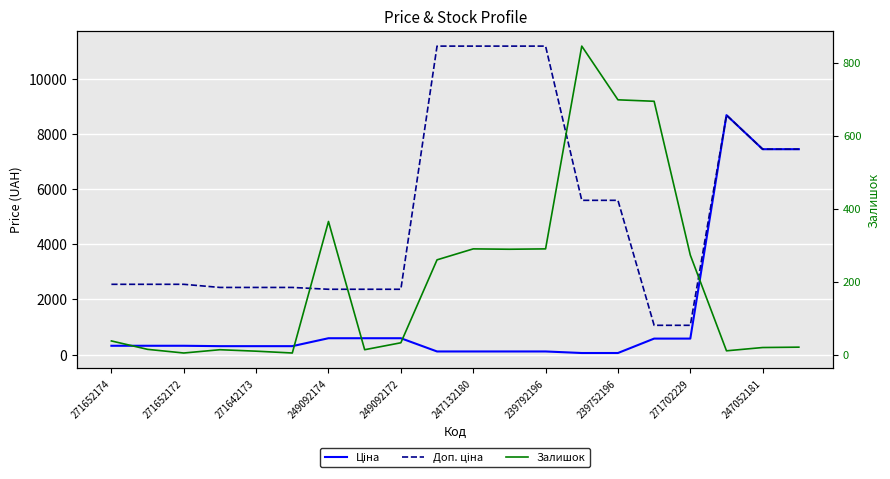

At 17, list the series in order from largest to smallest.

Ціна, Доп. ціна, Залишок